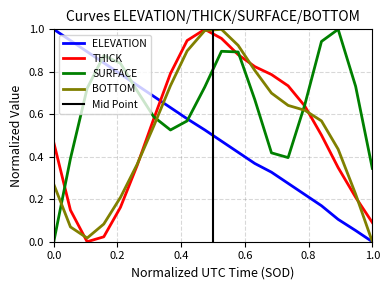

How many intersections are there between SURFACE and ELEVATION?

3